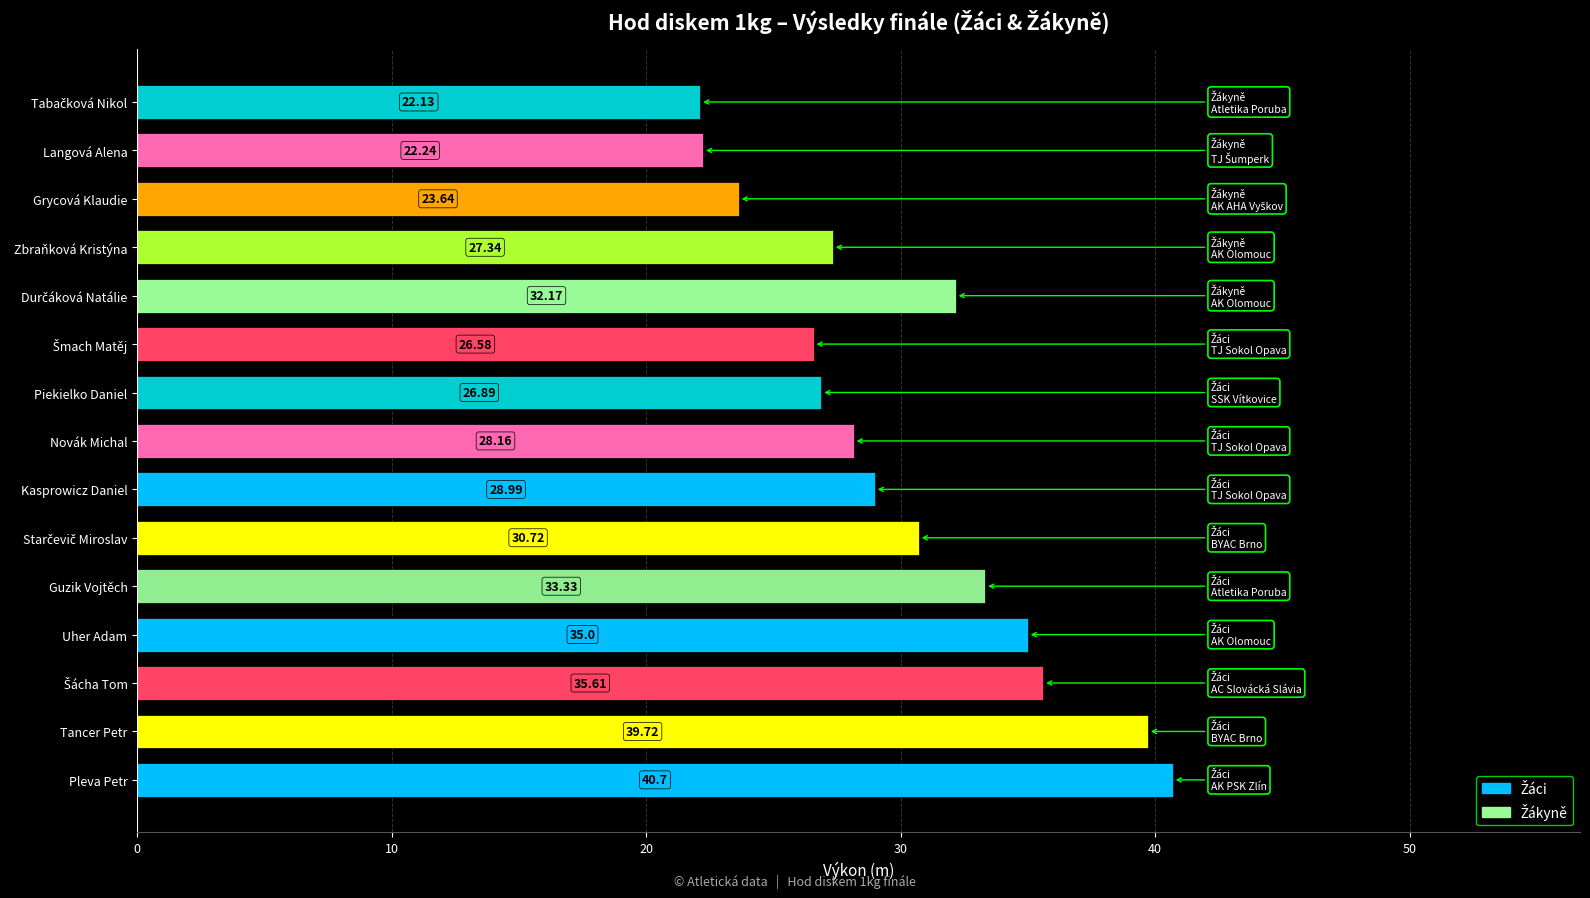

What is the ratio of the value at Tancer Petr to the value at Guzik Vojtěch?

1.2